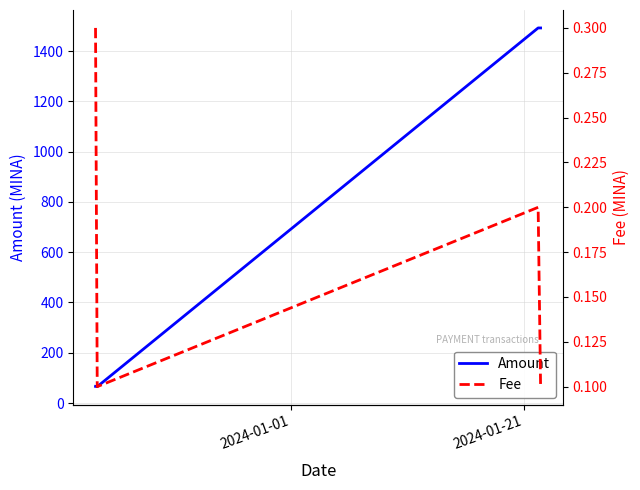

What is the lowest value of the Amount series?

65.0